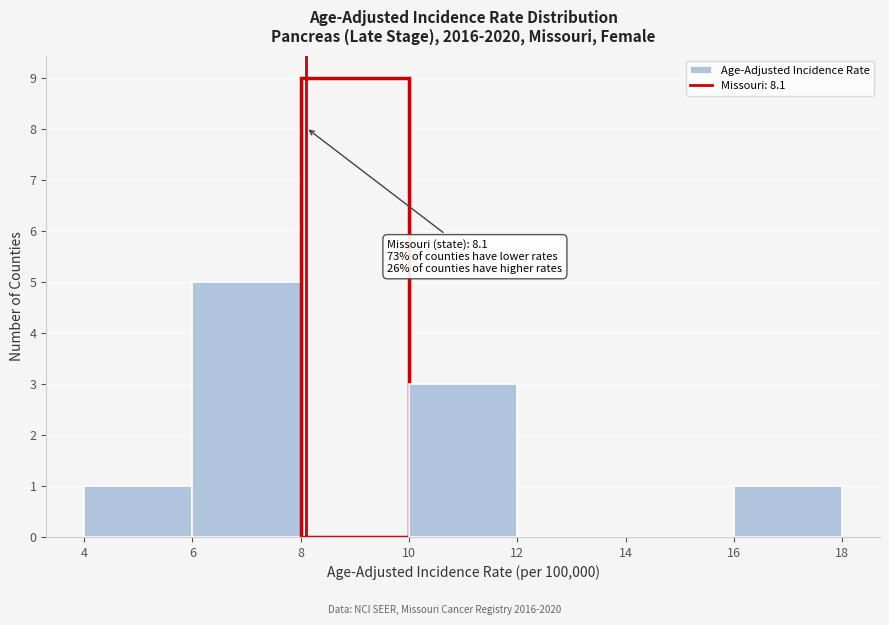

Over which range of the x-axis is the bar tallest?

8 to 10